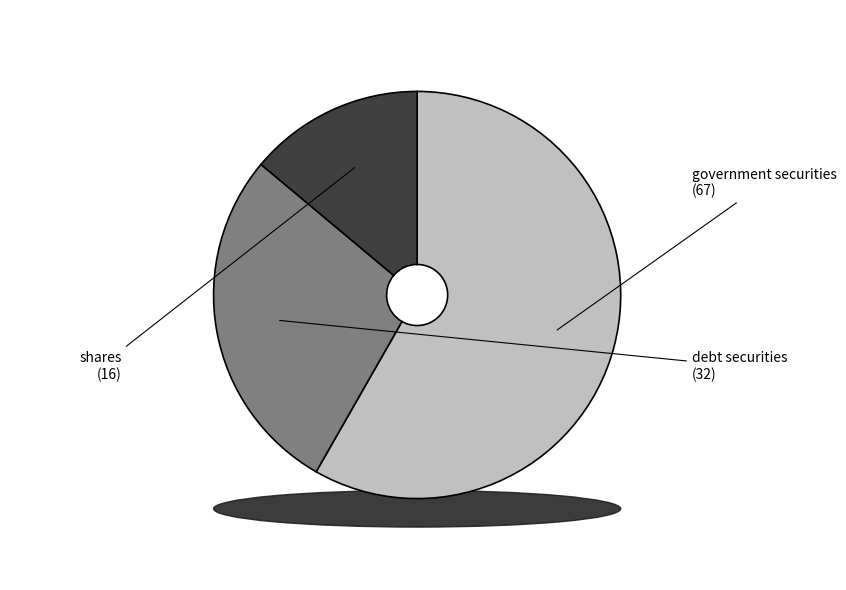

To the nearest percent, what is the combined percentage of government securities and debt securities?

86%